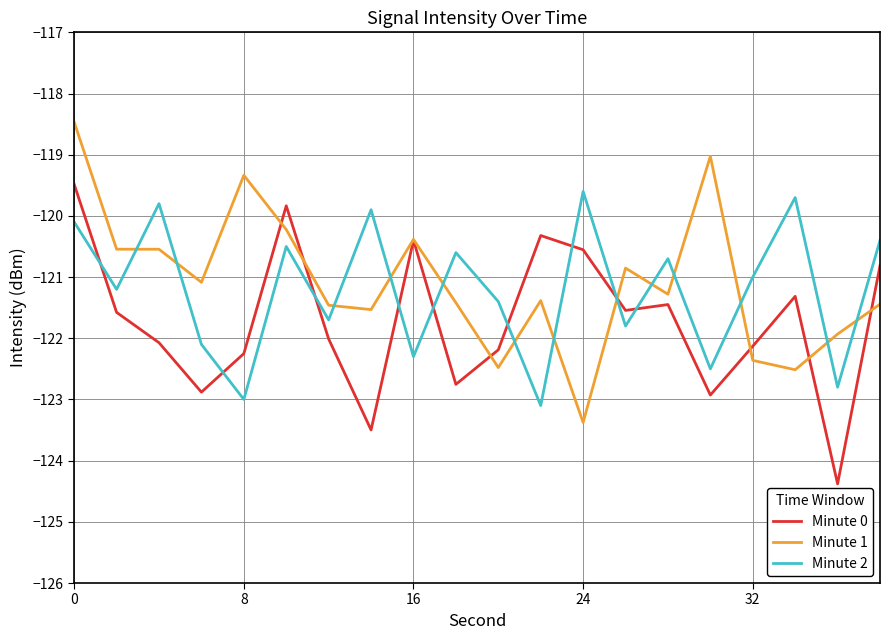

List the series in order of their overall mean, highest first.

Minute 1, Minute 2, Minute 0